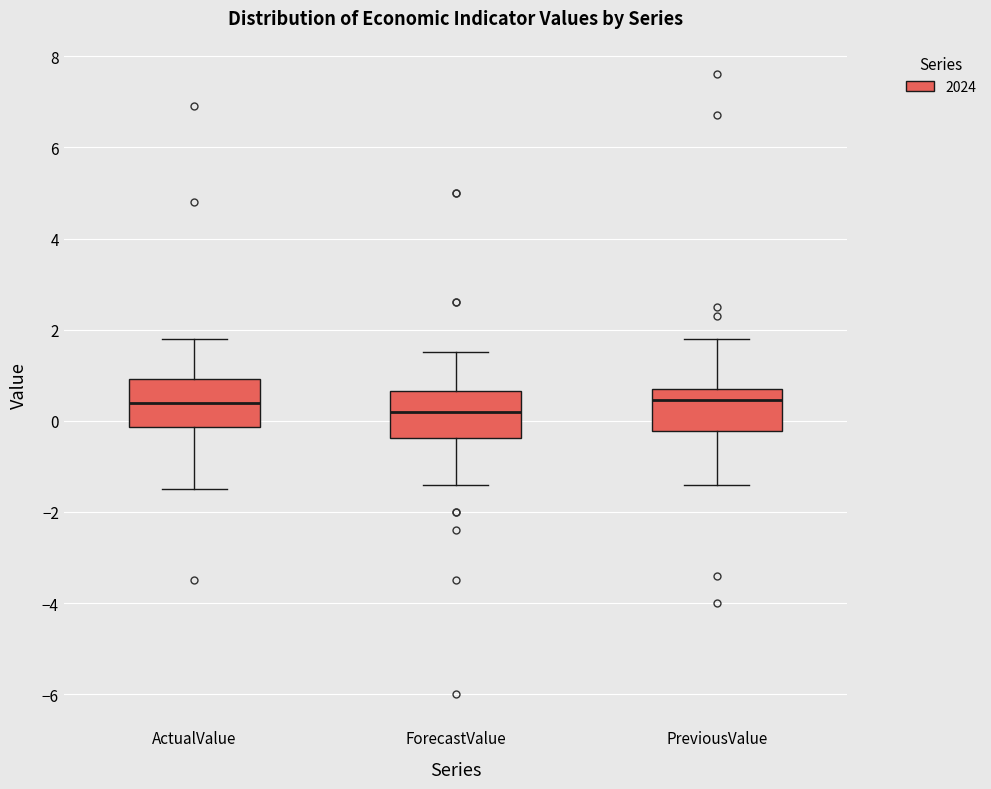

Reading left to right, transcribe this box plot: for each box, give where its median line is, the range the box spans, and where its two whiskers end, as read against the y-axis. The values are not printed on the chart, so give them approximately, as read against the axis.

ActualValue: median 0.4, box -0.2 to 1.0, whiskers -1.4 to 1.8
ForecastValue: median 0.2, box -0.4 to 0.6, whiskers -1.4 to 1.6
PreviousValue: median 0.4, box -0.2 to 0.8, whiskers -1.4 to 1.8